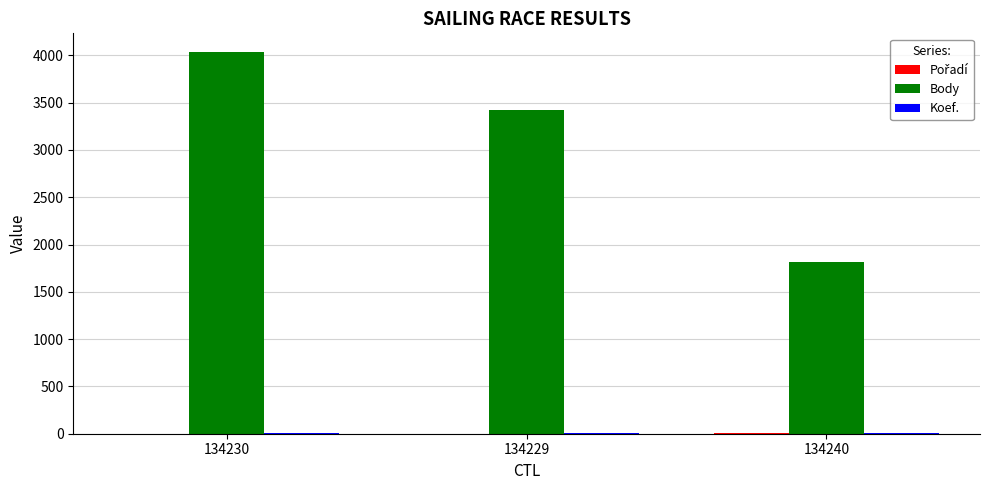

True or false: Body has a value of 2519 at 134240.

False